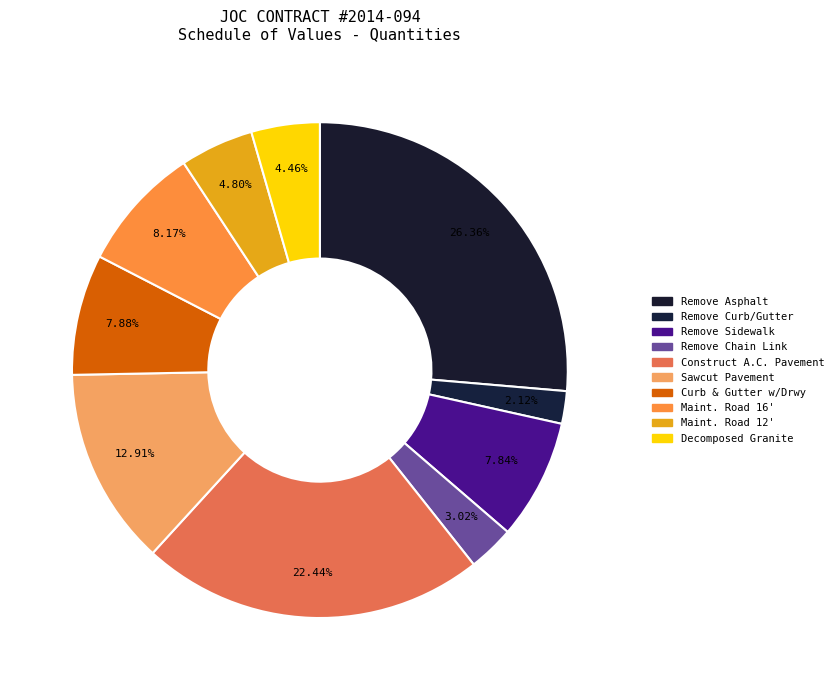

Count the number of slices in the pie.

10